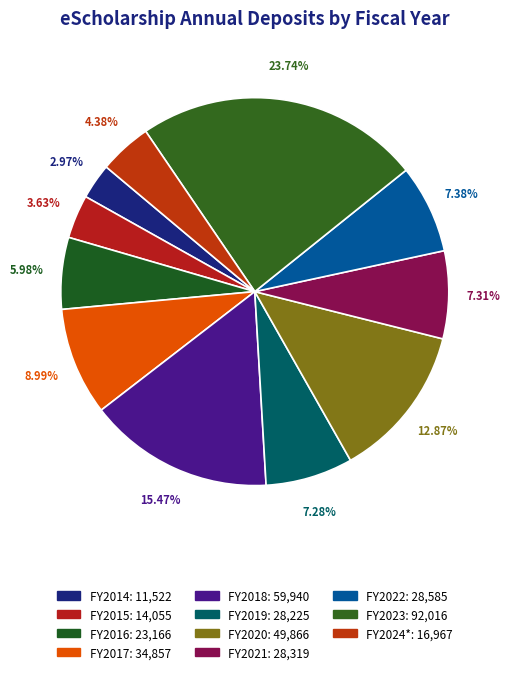

To the nearest percent, what percentage of the pie is FY2022?

7%